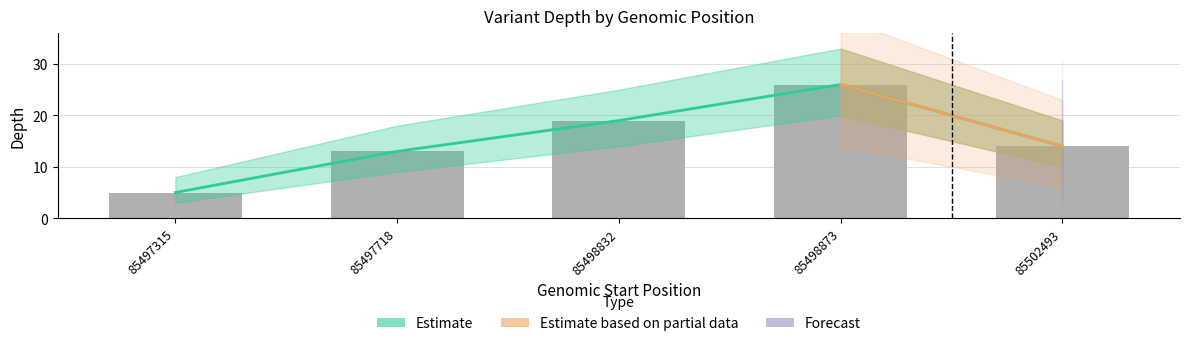

What is the change in value from 85498832 to 85502493?

-5